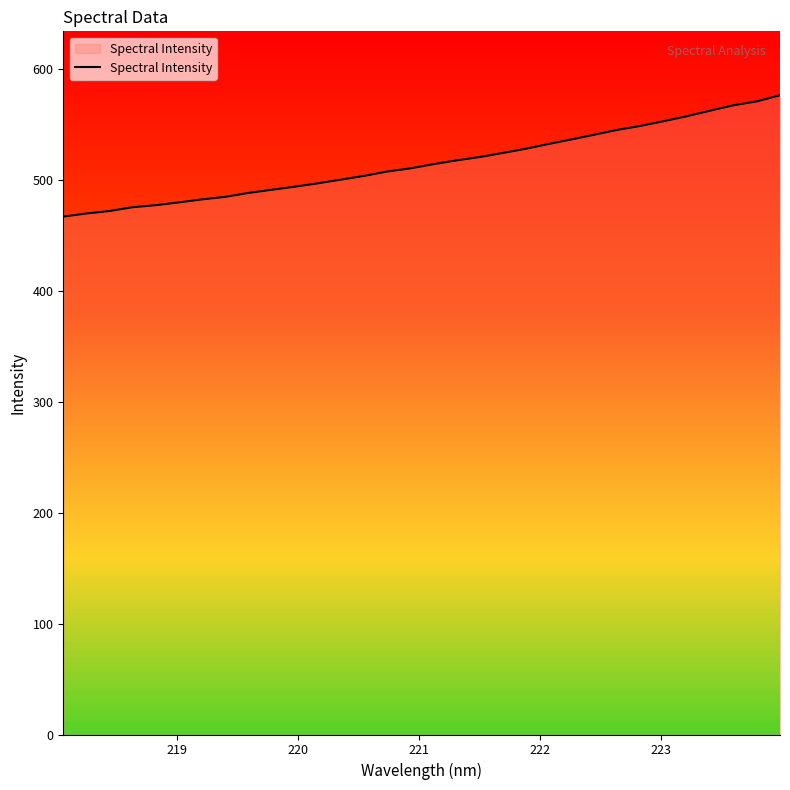

What is the smallest value displayed?

466.6